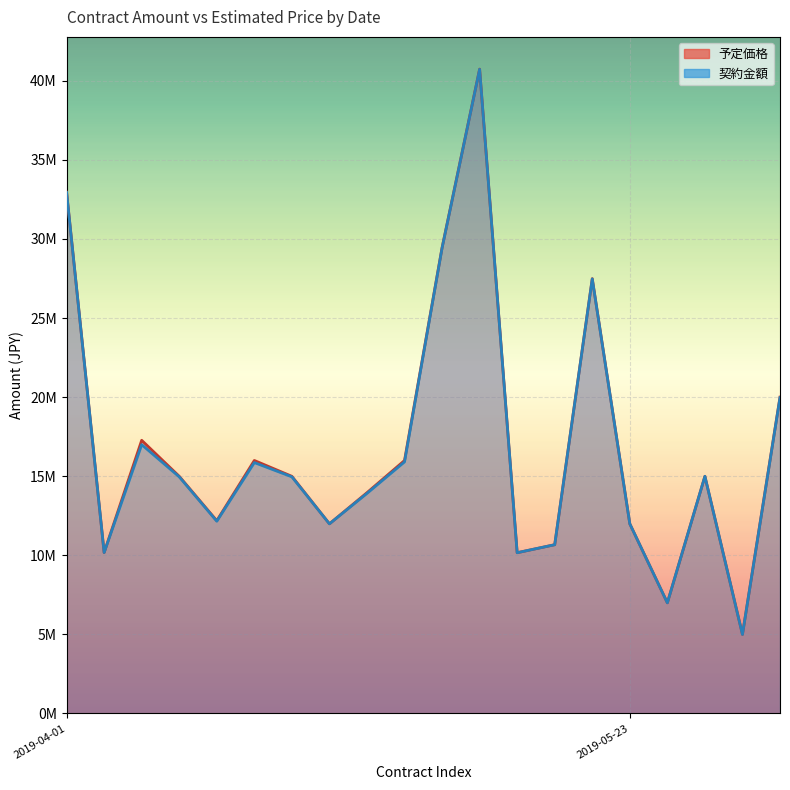

Which series has the largest range (max minus min)?

予定価格